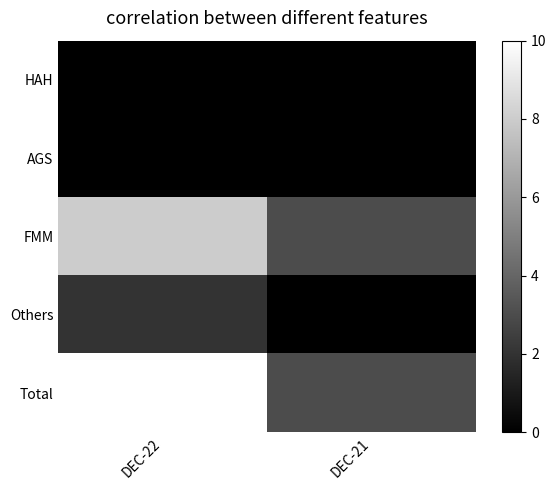

How many categories are shown in the chart?

2